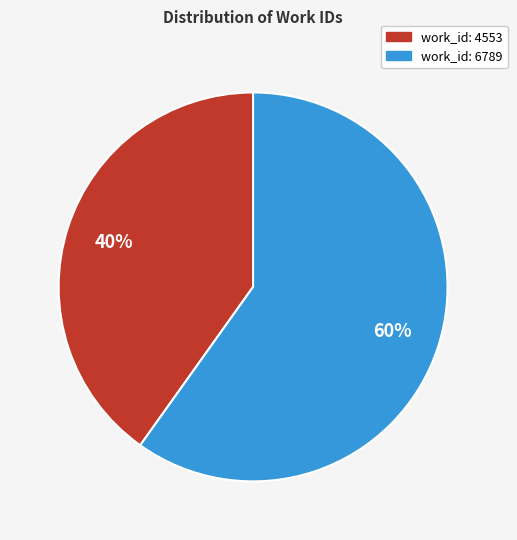

To the nearest percent, what is the combined percentage of work_id: 6789 and work_id: 4553?

100%